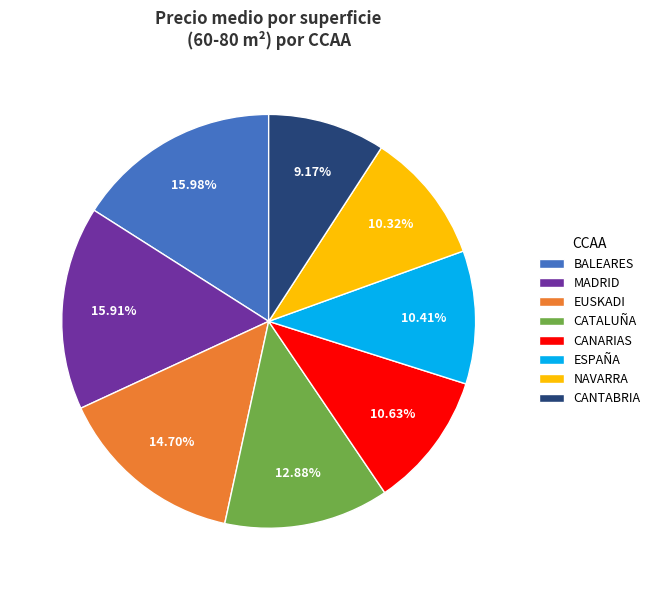

What is the ratio of the value at CANTABRIA to the value at EUSKADI?

0.6